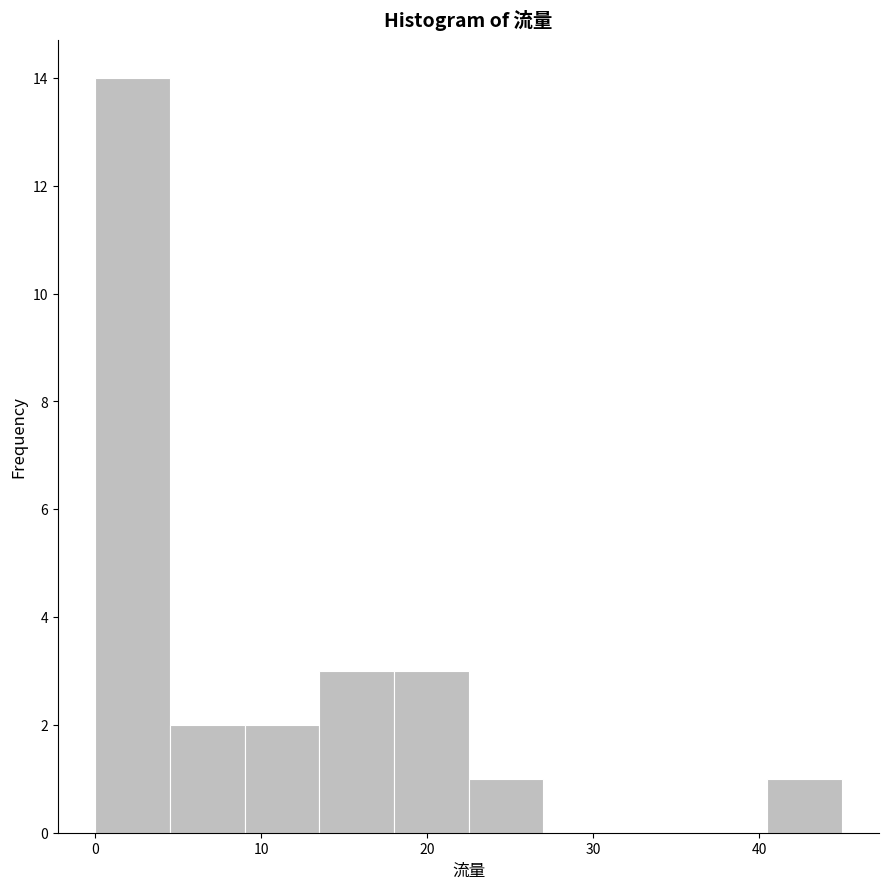

Which range on the x-axis has the tallest bar?

0.0 to 4.5